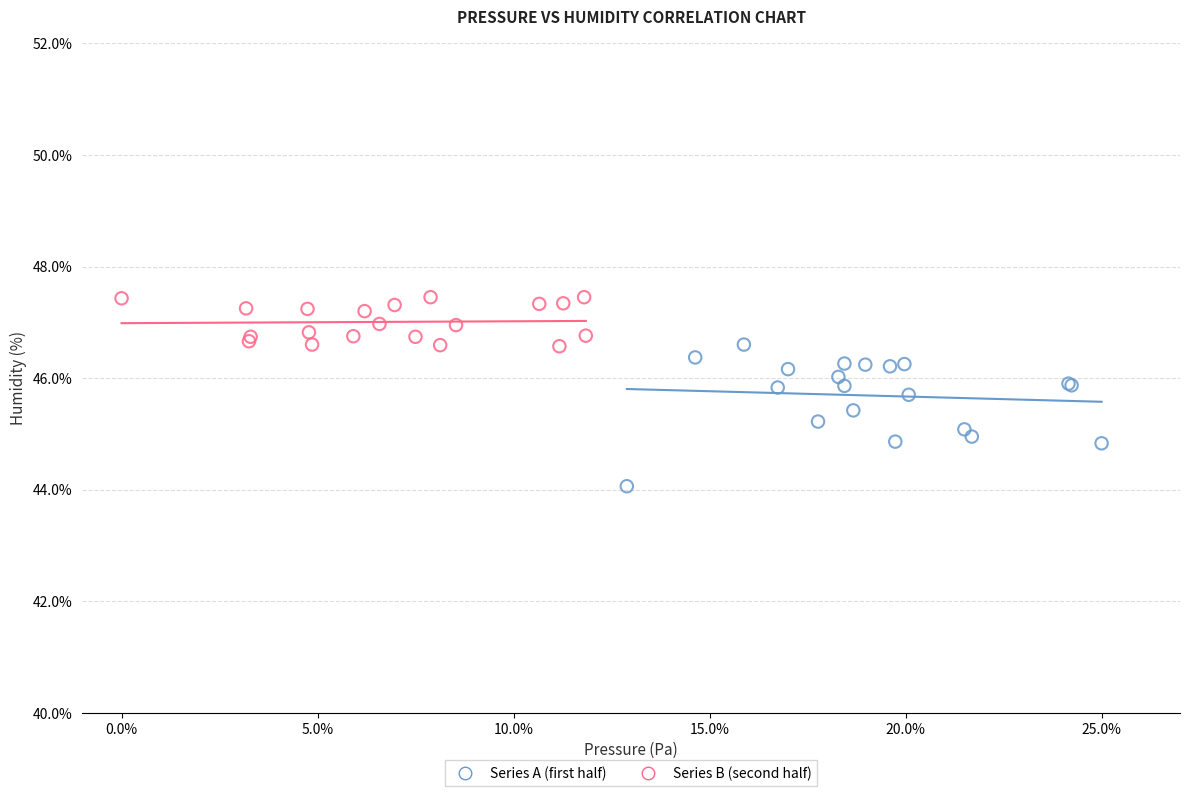

Which series reaches the maximum Y coordinate?

Series B (second half)